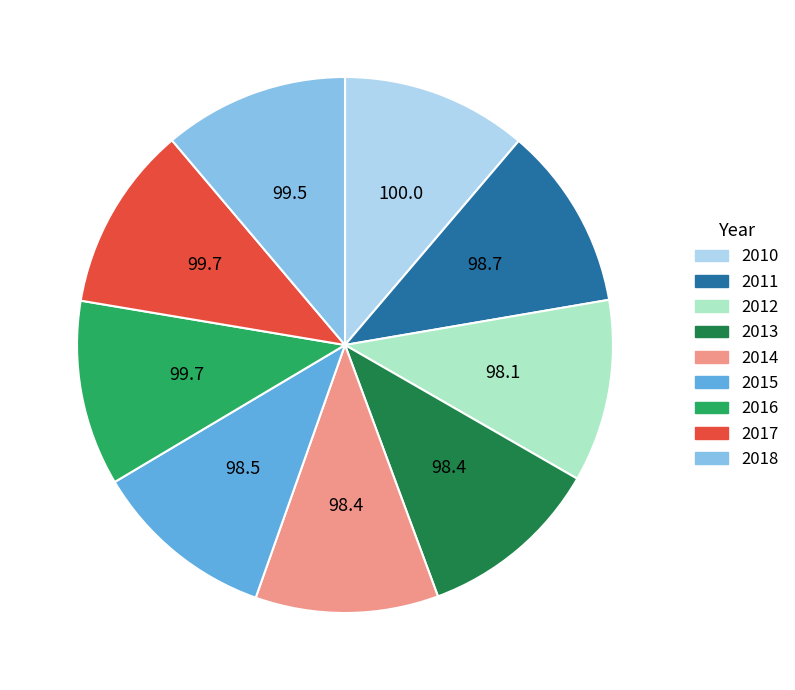

What is the ratio of the value at 2012 to the value at 2010?

1.0